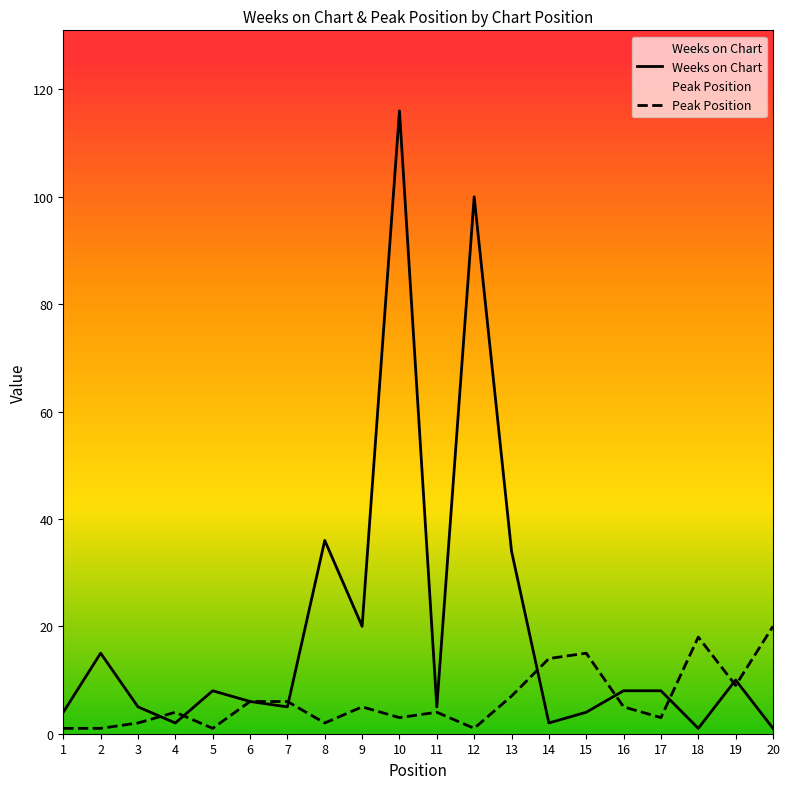

Is this an area chart (filled region under the line)?

No